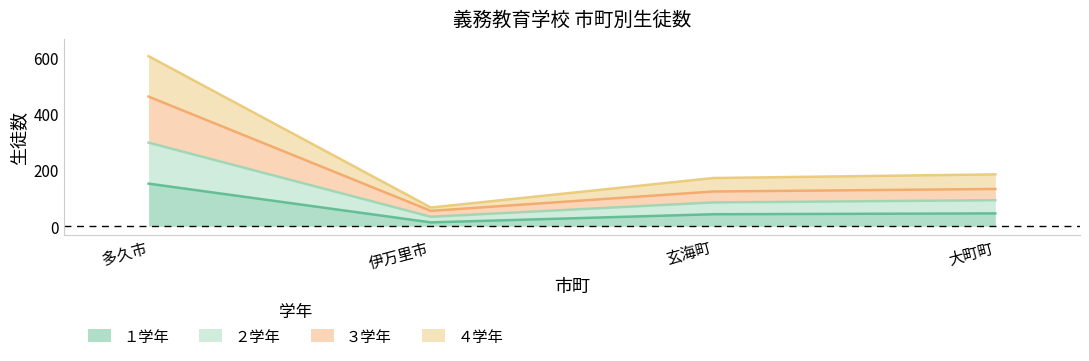

Which series has the largest total across all categories?

４学年